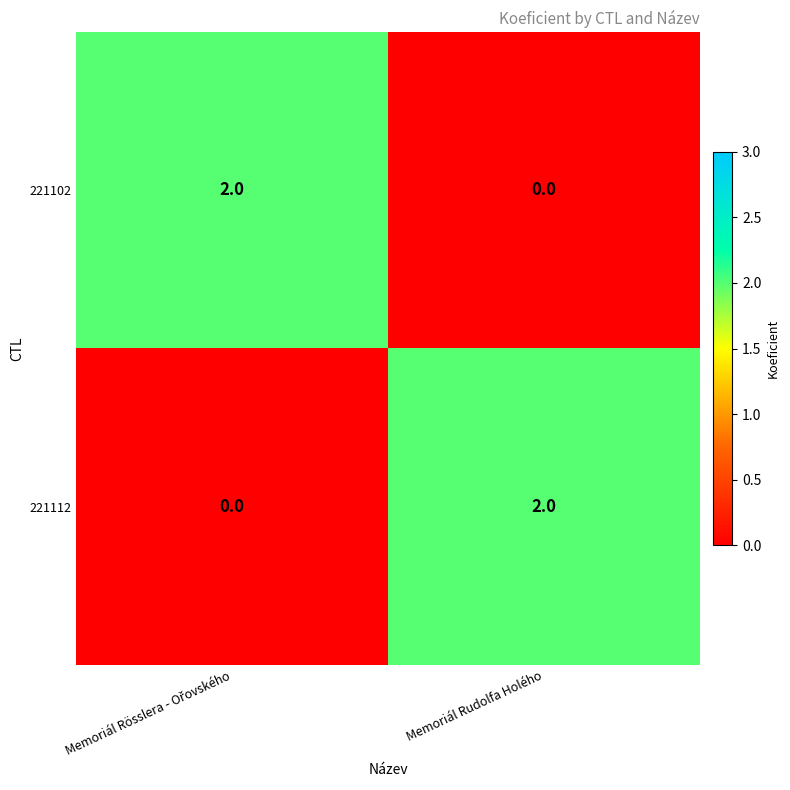

How many series are shown in this chart?

2